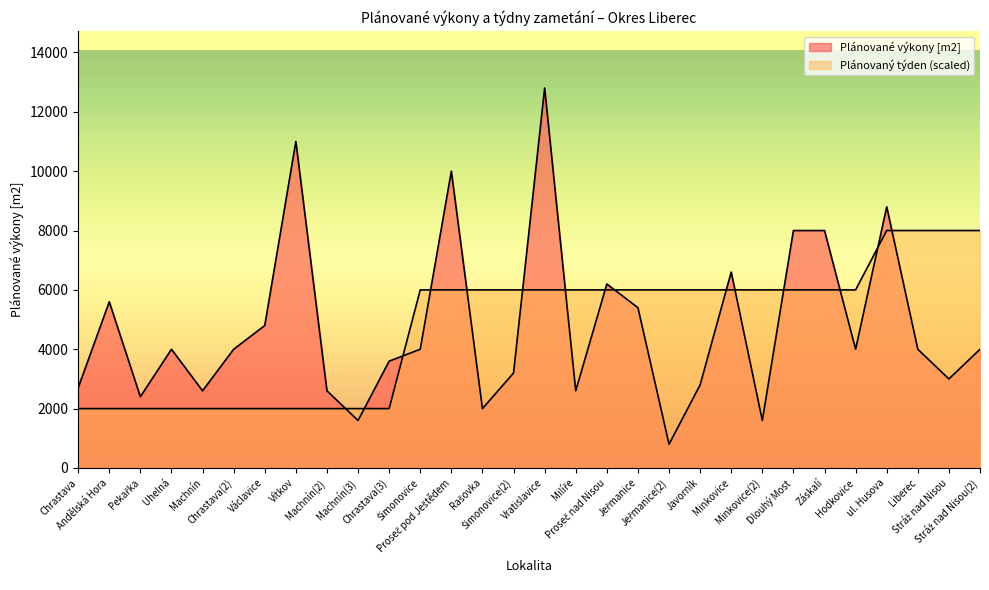

Reading left to right, extract all data points from this chart.

Plánované výkony [m2]: 2700	5600	2400	4000	2600	4000	4800	11000	2600	1600	3600	4000	10000	2000	3200	12800	2600	6200	5400	800	2800	6600	1600	8000	8000	4000	8800	4000	3000	4000
Plánovaný týden: 2000	2000	2000	2000	2000	2000	2000	2000	2000	2000	2000	6000	6000	6000	6000	6000	6000	6000	6000	6000	6000	6000	6000	6000	6000	6000	8000	8000	8000	8000